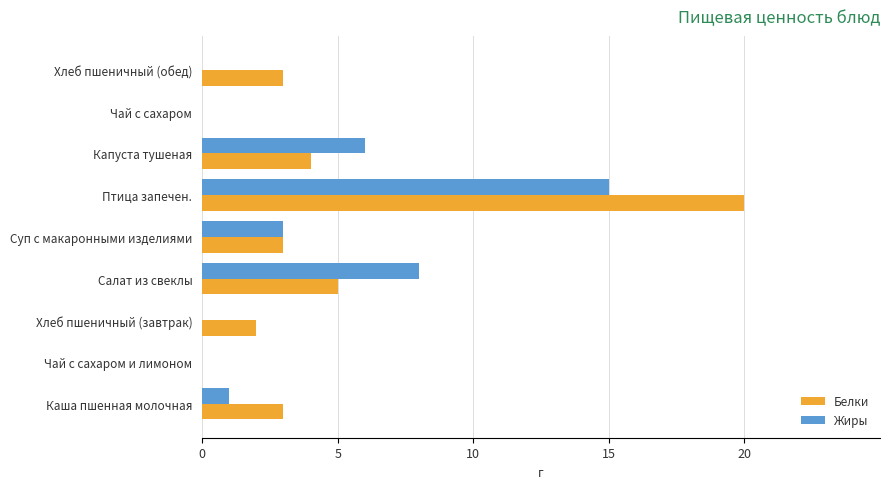

What is the total value across all series at Хлеб пшеничный (обед)?

3